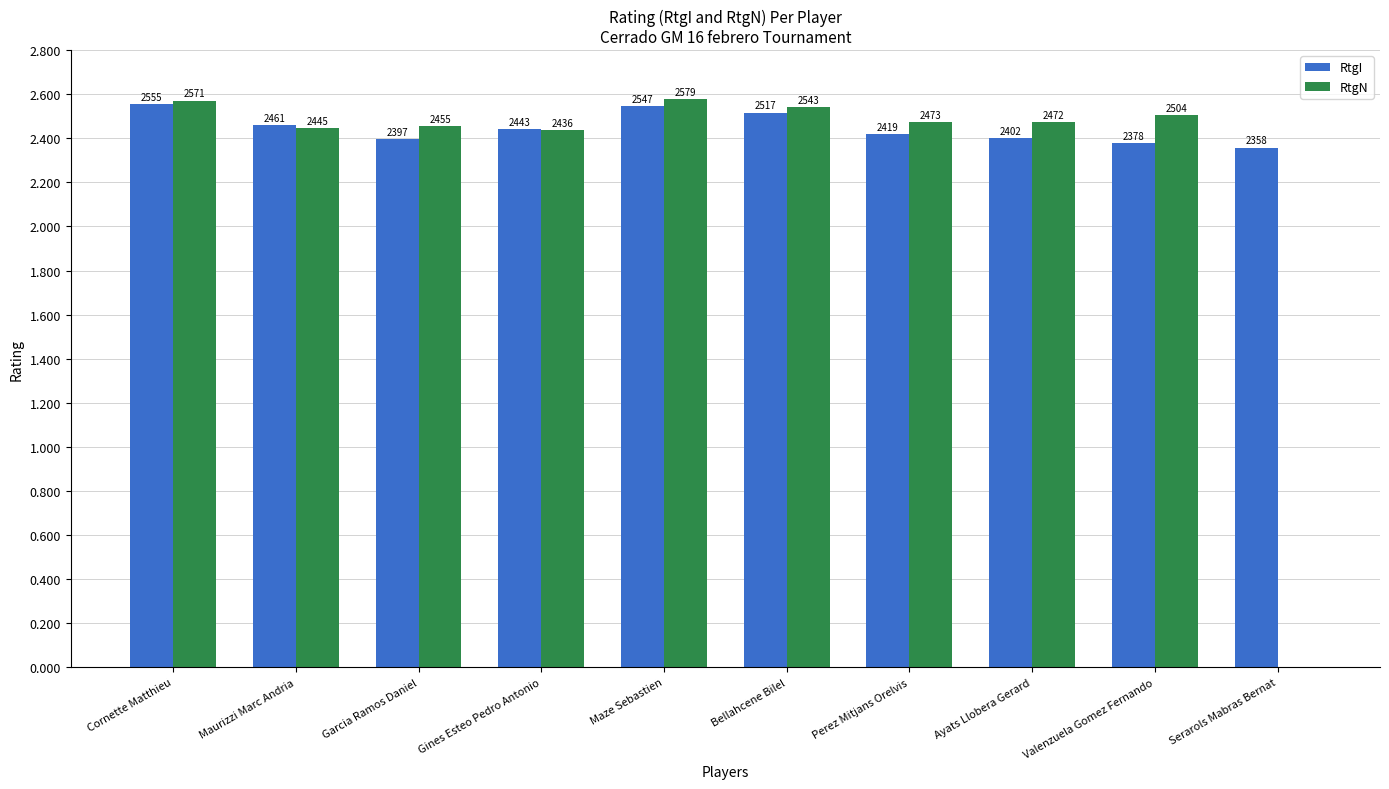

What are all the series names shown in the legend?

RtgI, RtgN